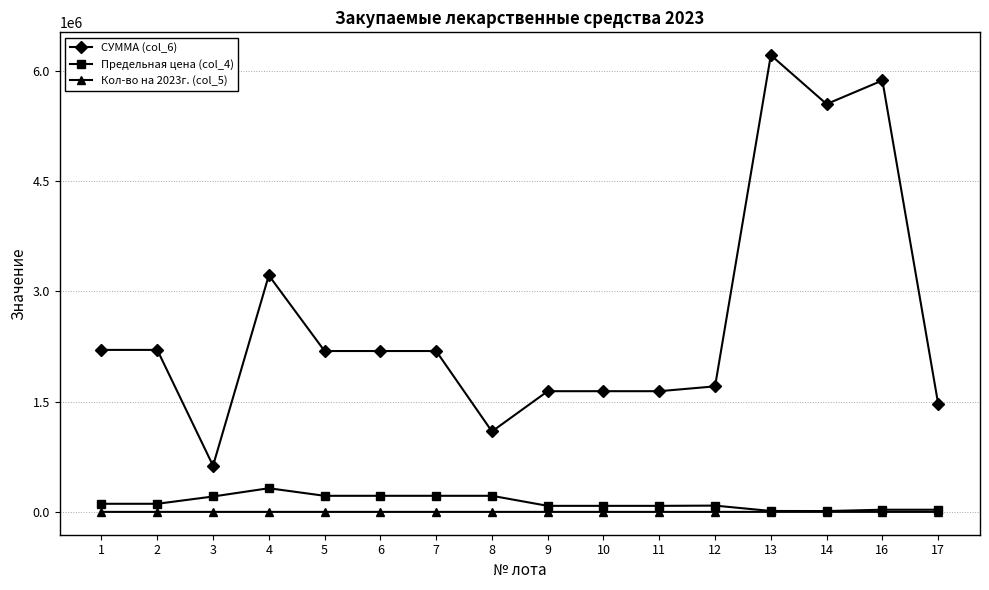

Does the chart display data point markers on the line(s)?

Yes